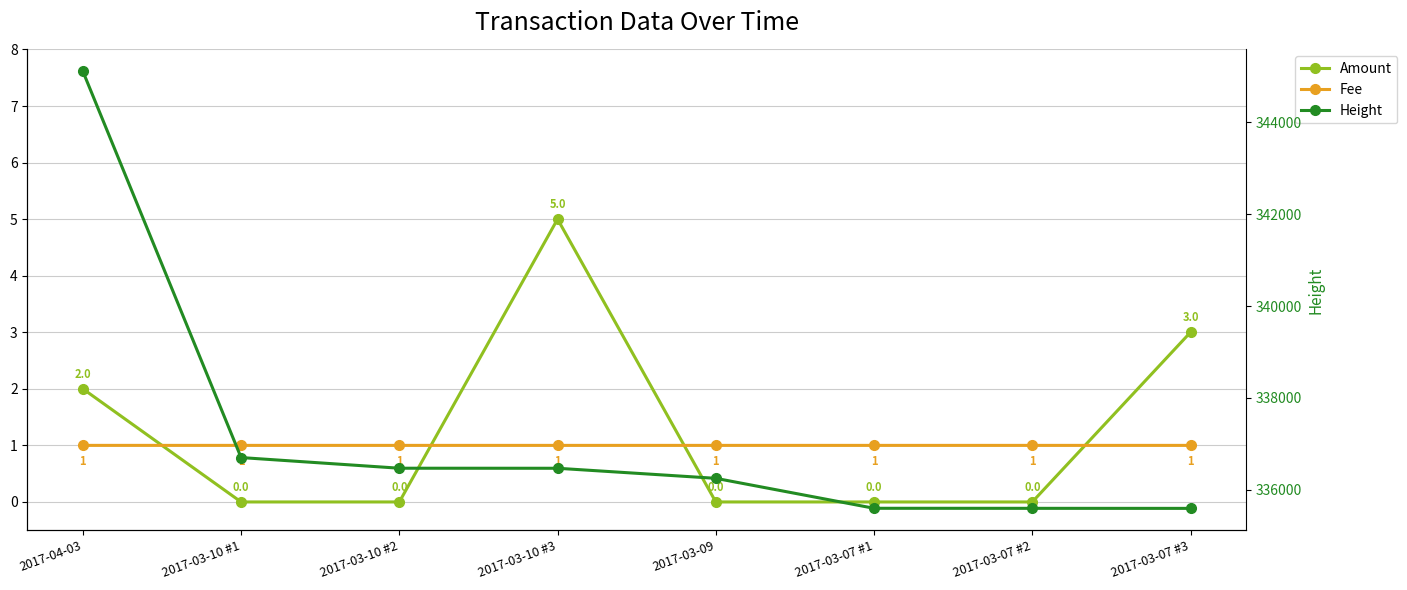

What is the value of the Height point at the 8th from the left?

335597.0